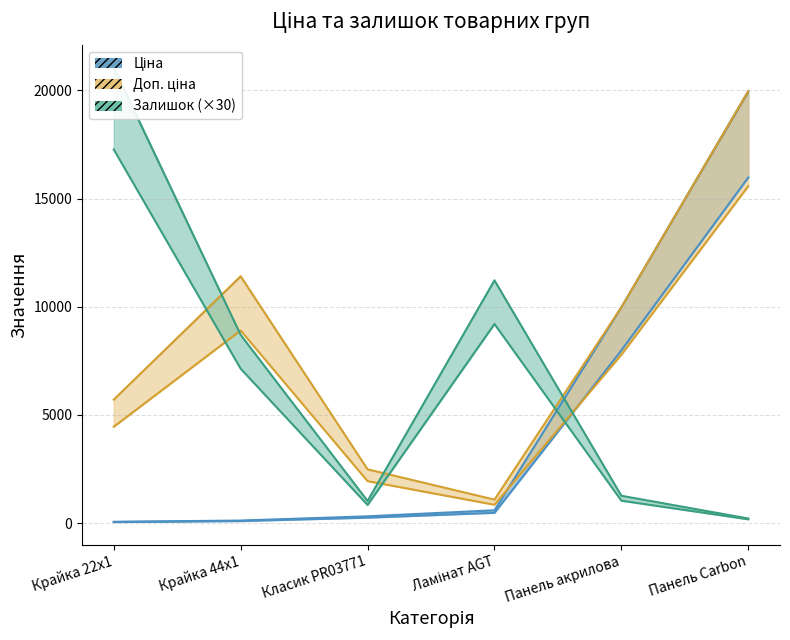

True or false: Залишок has a value of 8700.0 at Крайка 44x1.

True